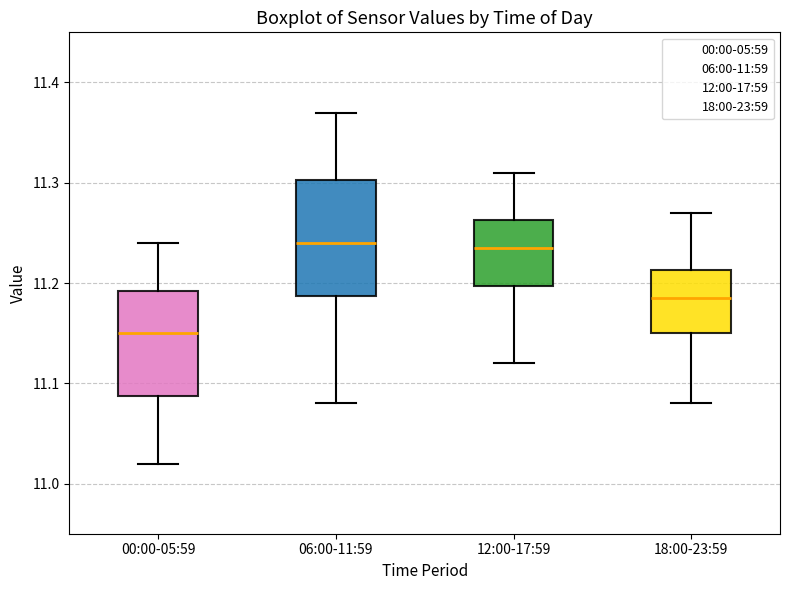

Where does the lower whisker of the box for 06:00-11:59 end on the y-axis? The values are not printed on the chart, so give them approximately, as read against the axis.

11.08